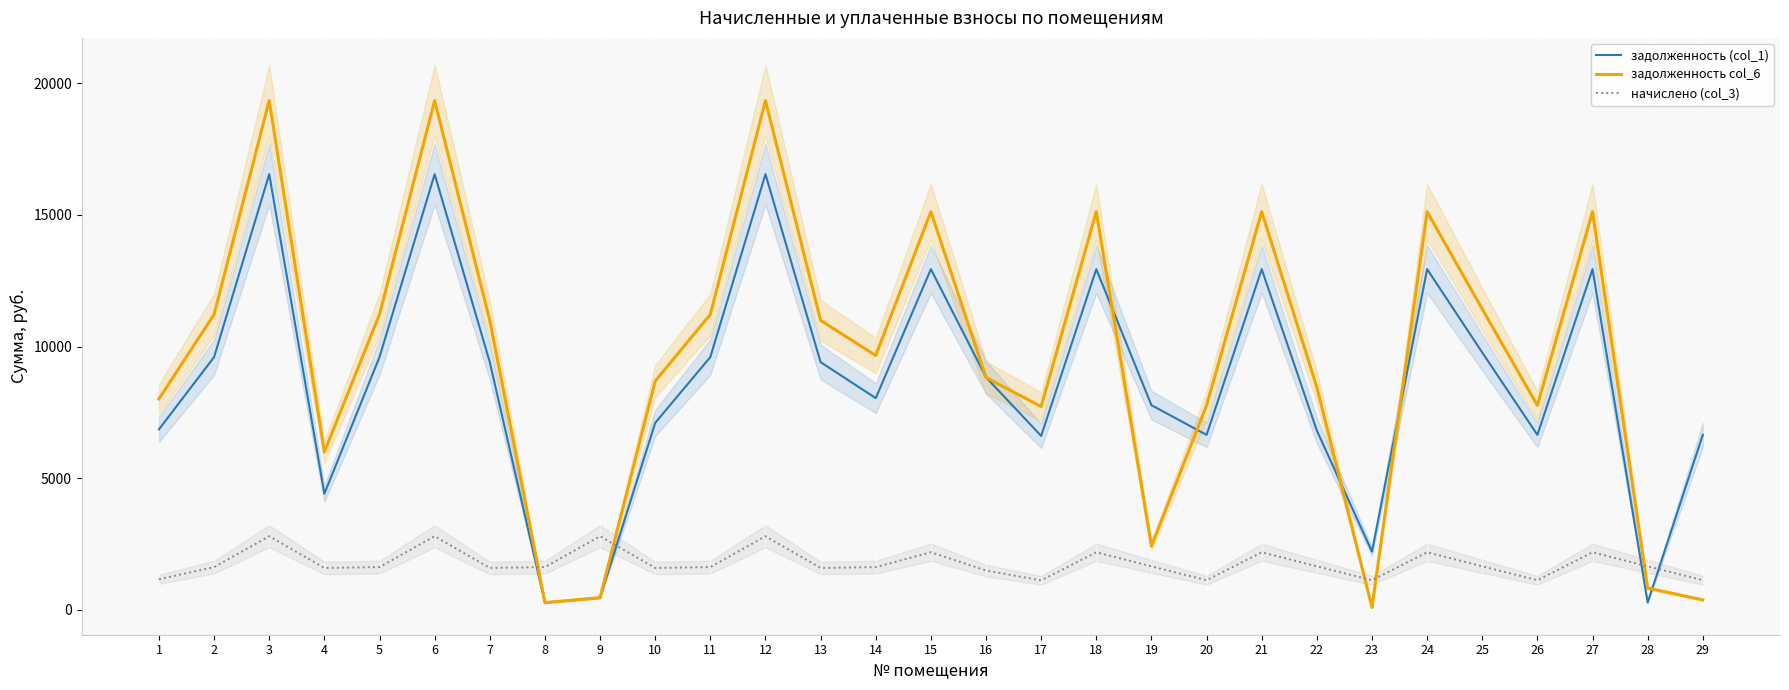

Reading right to left, extract all data points from this chart.

задолженность (col_1): 29=6643.2	28=274.8	27=12940.8	26=6643.2	25=9772.8	24=12940.8	23=2208.0	22=6808.3	21=12940.8	20=6643.2	19=7772.8	18=12940.8	17=6604.8	16=8832.0	15=12940.8	14=8040.0	13=9408.0	12=16550.4	11=9600.0	10=7100.1	9=456.4	8=270.0	7=9408.0	6=16550.4	5=9600.0	4=4408.0	3=16550.4	2=9600.0	1=6854.4
задолженность col_6: 29=373.7	28=824.6	27=15124.6	26=7764.2	25=11422.0	24=15124.6	23=87.5	22=8457.4	21=15124.6	20=7764.2	19=2422.0	18=15124.6	17=7719.4	16=8822.4	15=15124.6	14=9660.0	13=10995.6	12=19343.3	11=11220.0	10=8687.7	9=460.3	8=270.0	7=10995.6	6=19343.3	5=11220.0	4=5995.6	3=19343.3	2=11220.0	1=8011.1
начислено (col_3): 29=1121.0	28=1649.2	27=2183.8	26=1121.0	25=1649.2	24=2183.8	23=1121.0	22=1649.2	21=2183.8	20=1121.0	19=1649.2	18=2183.8	17=1114.6	16=1490.4	15=2183.8	14=1620.0	13=1587.6	12=2792.9	11=1620.0	10=1587.6	9=2792.9	8=1620.0	7=1587.6	6=2792.9	5=1620.0	4=1587.6	3=2792.9	2=1620.0	1=1156.7